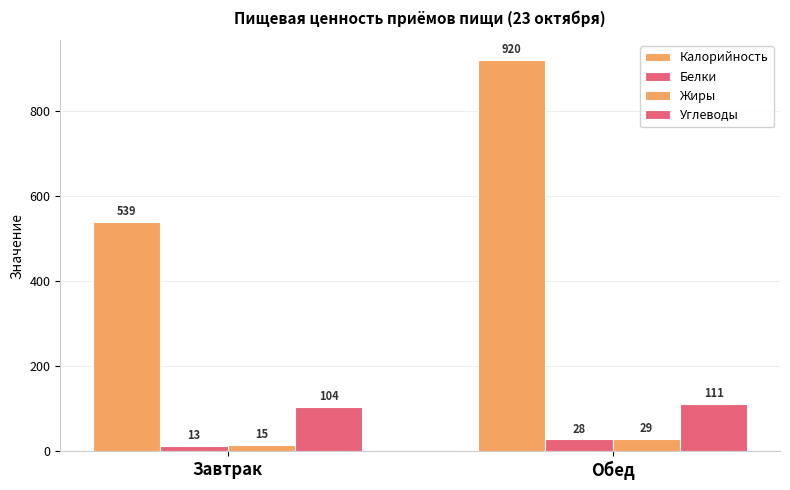

What value does the Белки series have at Завтрак?

13